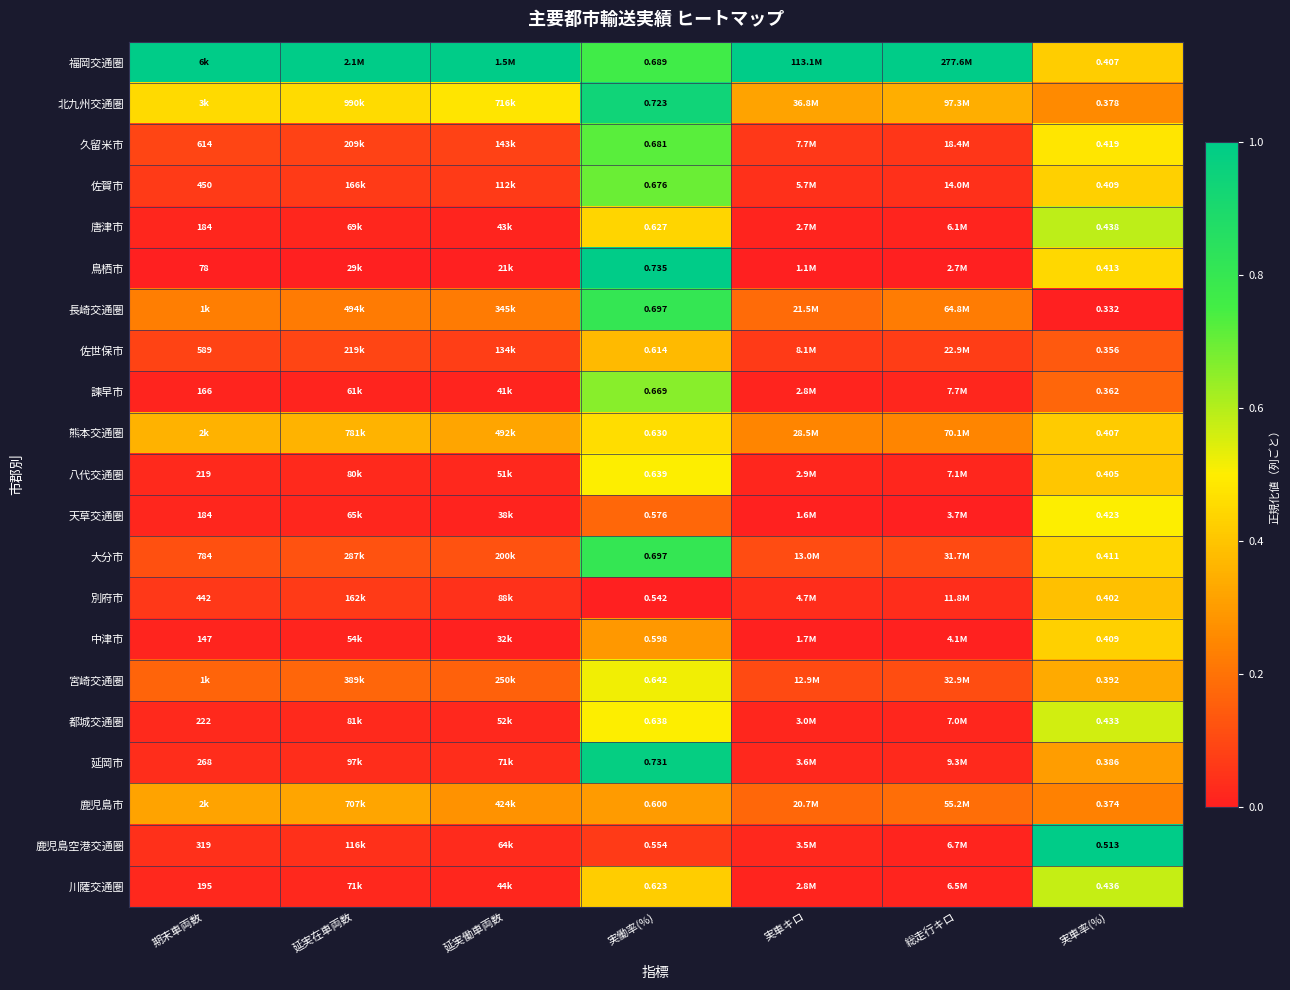

At how many categories does at least one series exceed 0?

7